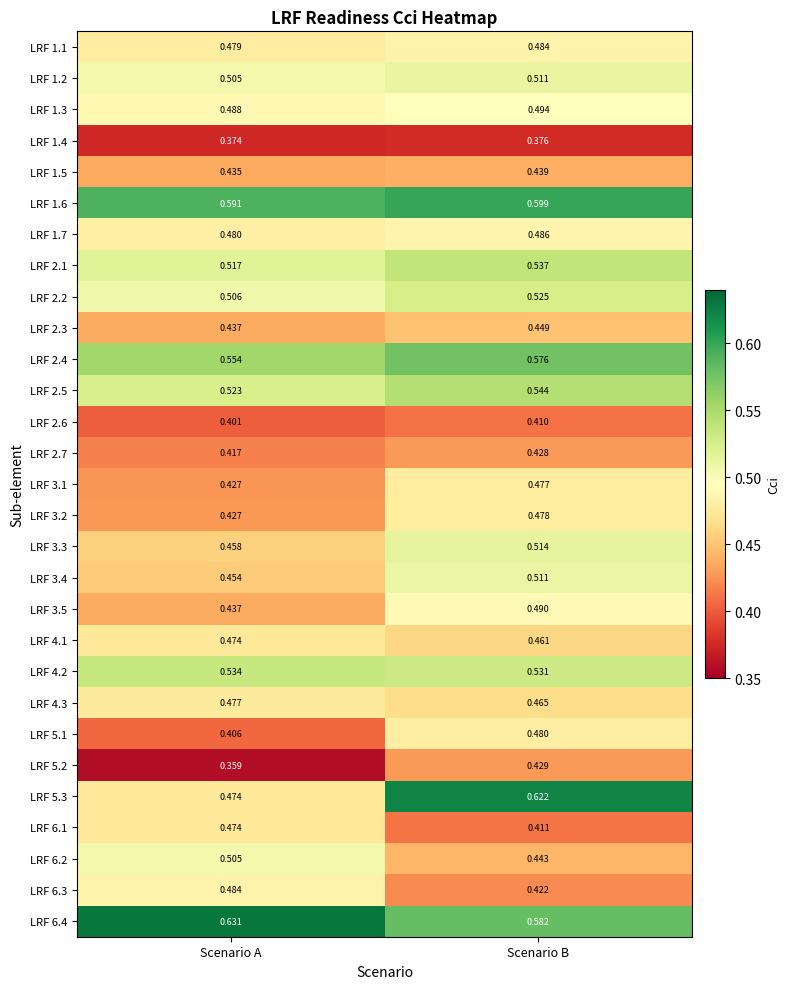

Is the value of LRF 6.1 at Scenario B greater than the value of LRF 5.1 at Scenario B?

No